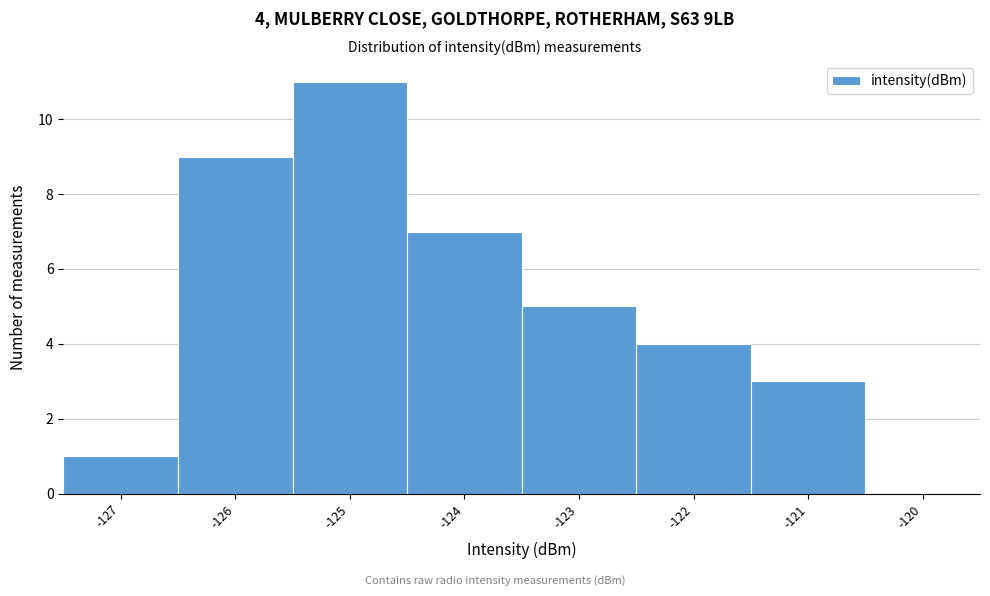

Which range on the x-axis has the tallest bar?

-125.5 to -124.5